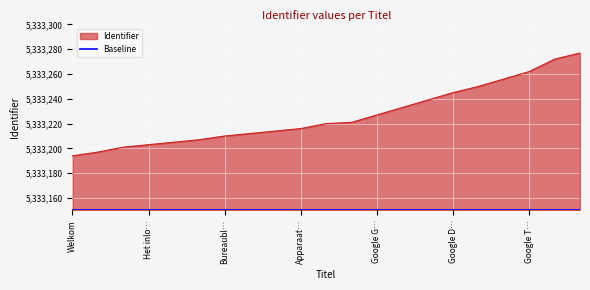

Is it true that the value at De plank is 2311092?

False